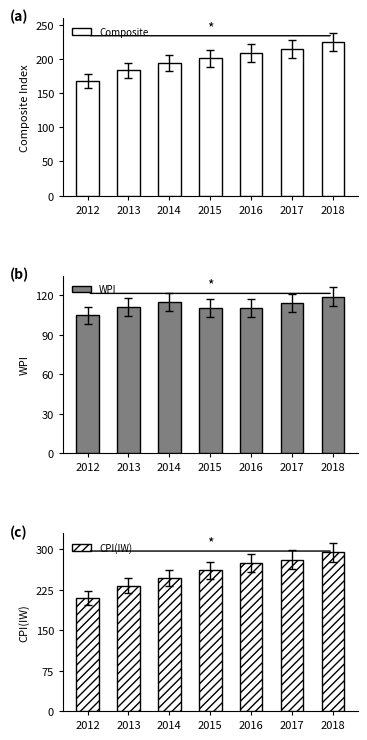

What is the sum of the CPI(IW) values at 2017 and 2015?

542.6